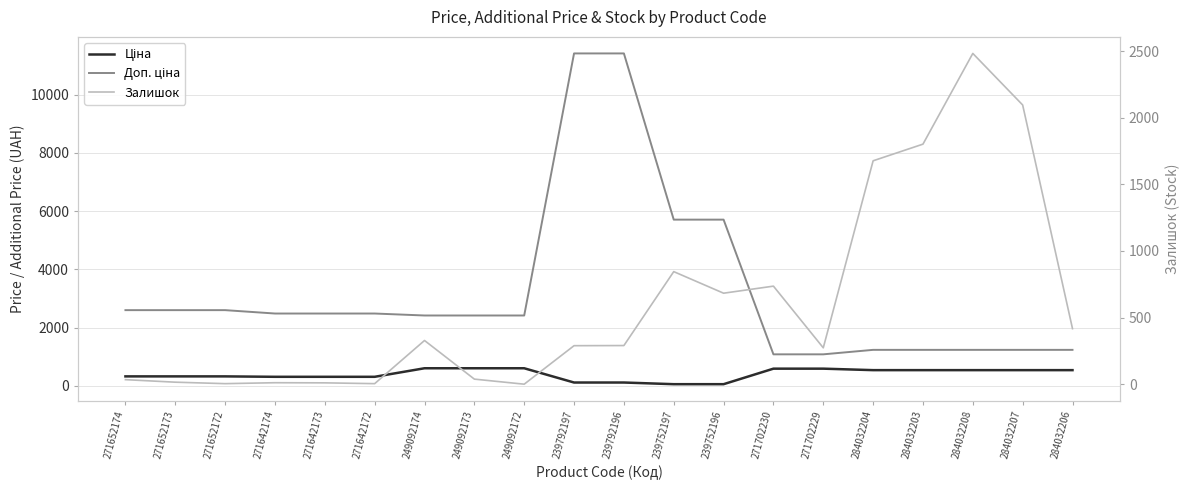

What is the difference between the highest and lowest values at 239792197?

11295.9